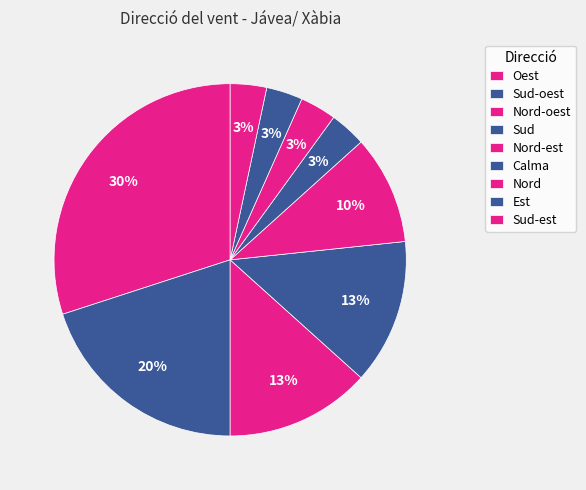

How many segments does this pie chart have?

9